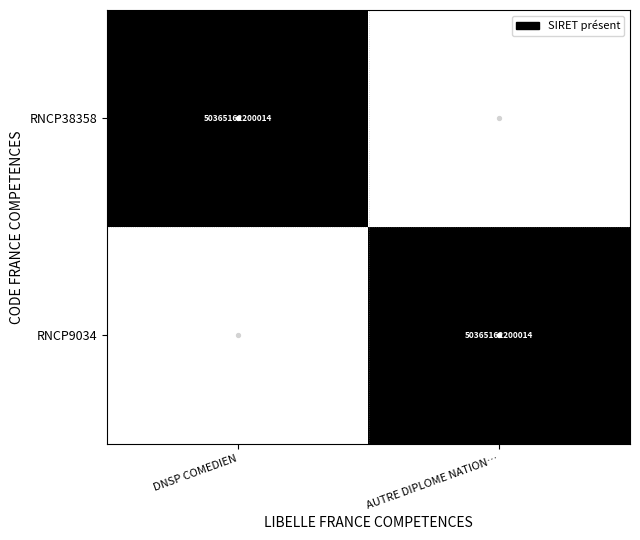

What is the greatest value displayed?

1